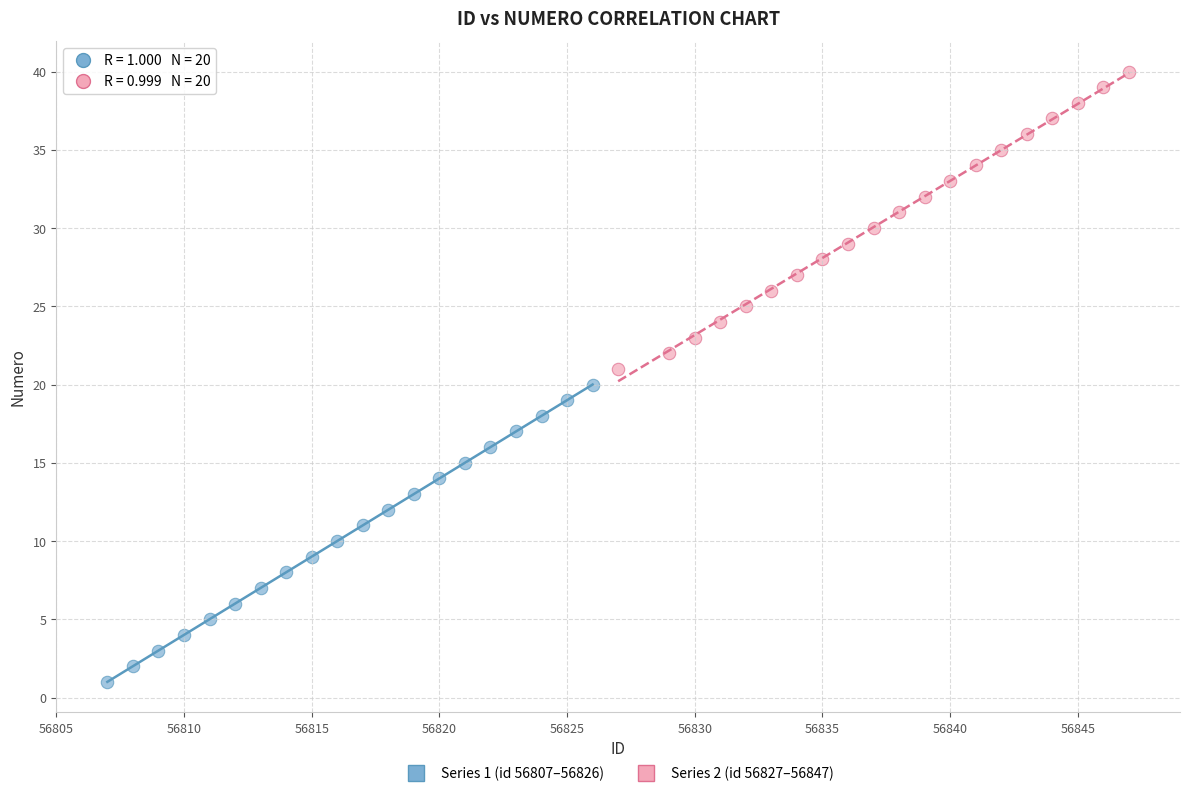

Which series reaches the minimum Y coordinate?

Series 1 (id 56807–56826)